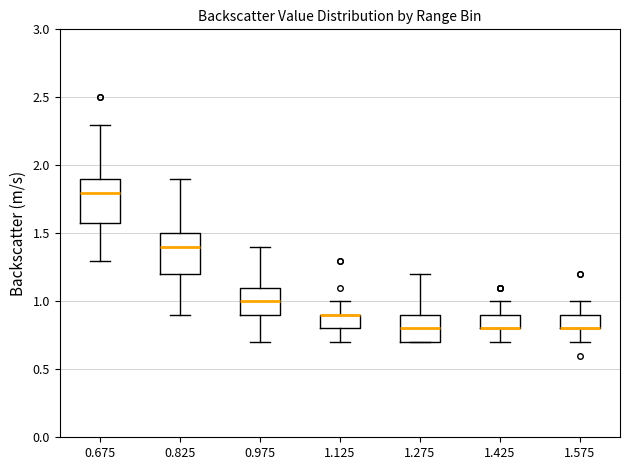

Reading left to right, transcribe this box plot: for each box, give where its median line is, the range the box spans, and where its two whiskers end, as read against the y-axis. The values are not printed on the chart, so give them approximately, as read against the axis.

0.675: median 1.8, box 1.6 to 1.9, whiskers 1.3 to 2.3
0.825: median 1.4, box 1.2 to 1.5, whiskers 0.9 to 1.9
0.975: median 1.0, box 0.9 to 1.1, whiskers 0.7 to 1.4
1.125: median 0.9 (drawn on the box's upper edge), box 0.8 to 0.9, whiskers 0.7 to 1.0
1.275: median 0.8, box 0.7 to 0.9, whiskers 0.7 to 1.2
1.425: median 0.8 (drawn on the box's lower edge), box 0.8 to 0.9, whiskers 0.7 to 1.0
1.575: median 0.8 (drawn on the box's lower edge), box 0.8 to 0.9, whiskers 0.7 to 1.0